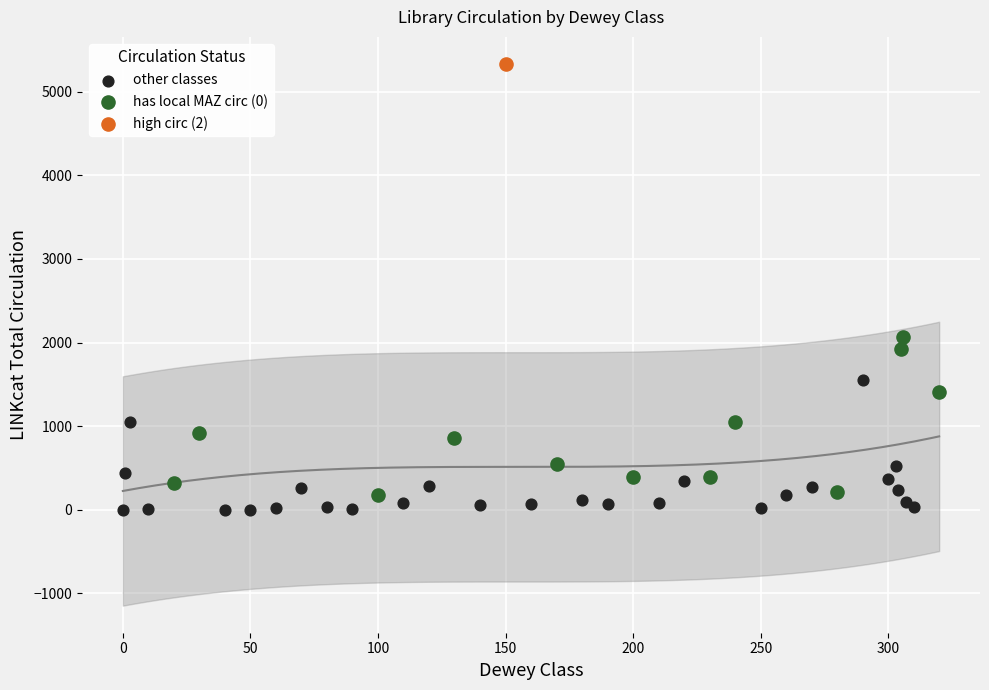

Which series reaches the minimum Y coordinate?

other classes